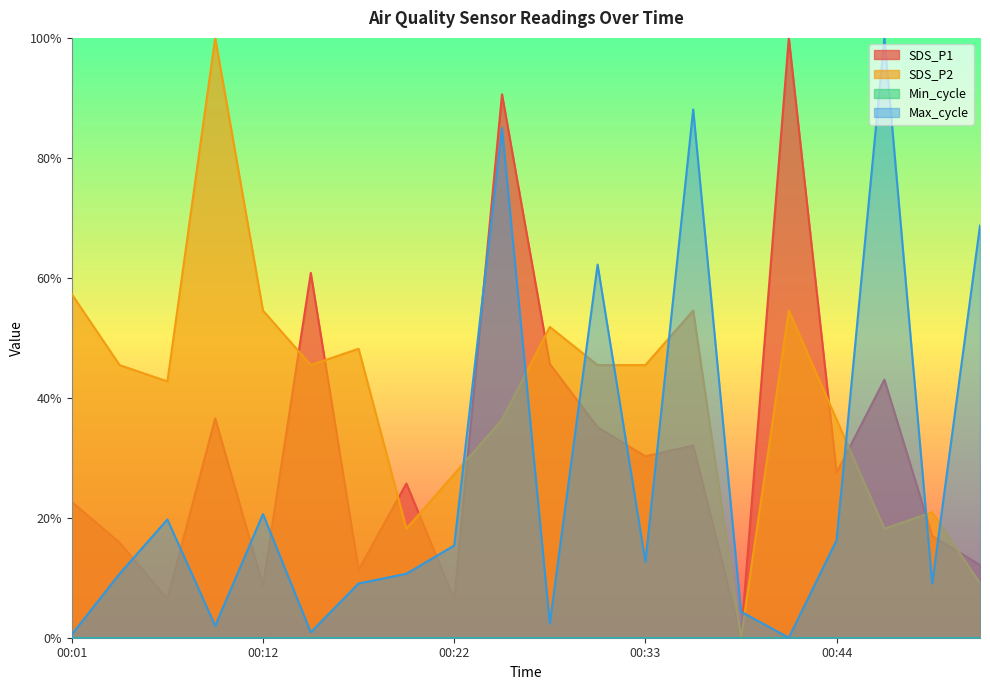

Which label corresponds to the smallest value in the chart?

00:39